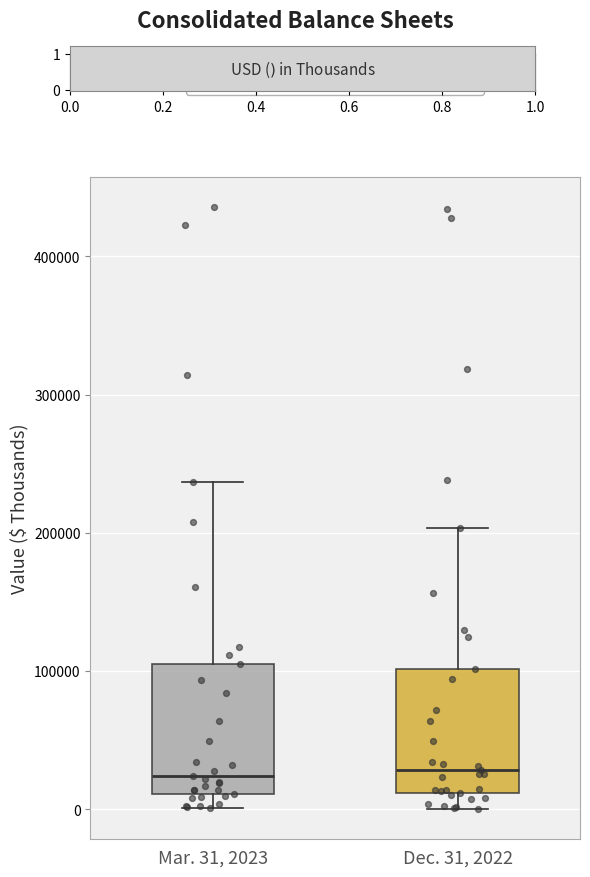

Reading left to right, transcribe this box plot: for each box, give where its median line is, the range the box spans, and where its two whiskers end, as read against the y-axis. The values are not printed on the chart, so give them approximately, as read against the axis.

Mar. 31, 2023: median 20000, box 10000 to 110000, whiskers 0 to 240000
Dec. 31, 2022: median 30000, box 10000 to 100000, whiskers 0 to 200000